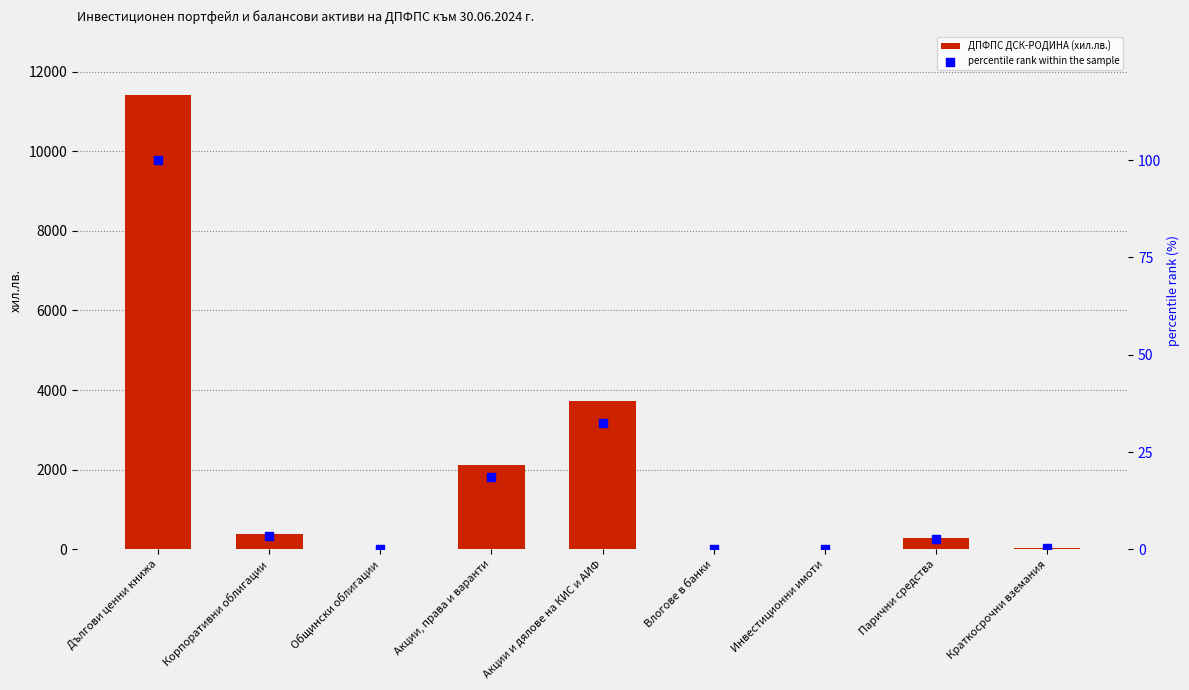

At how many categories does at least one series exceed 5090?

1